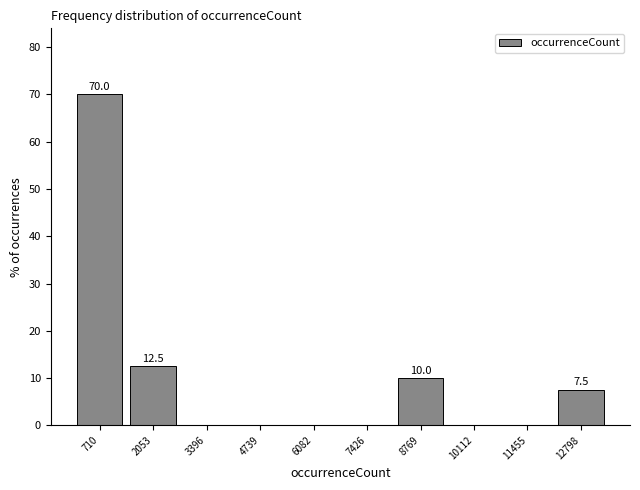

Over which range of the x-axis is the bar tallest?

0 to 1400